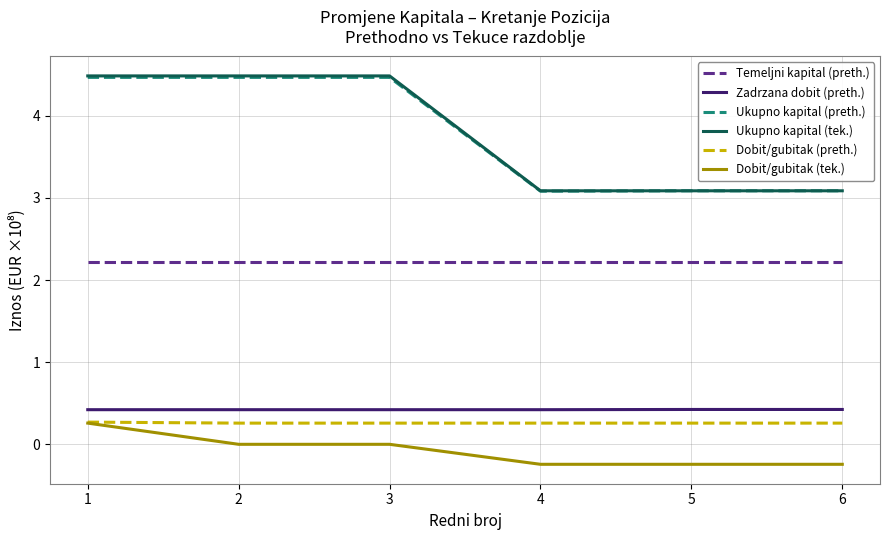

What is the value of the Ukupno kapital (tek.) point at the 5th from the left?

3.1